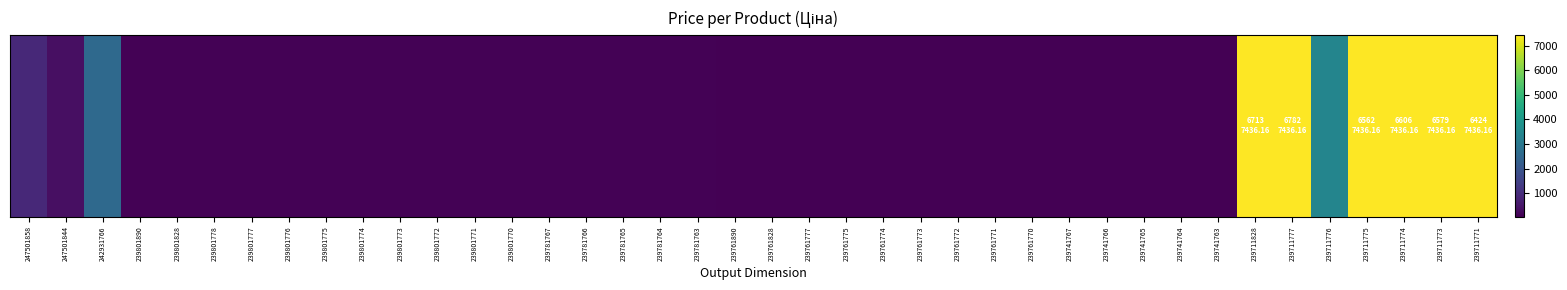

What value does the data have at 239711776?

3420.6